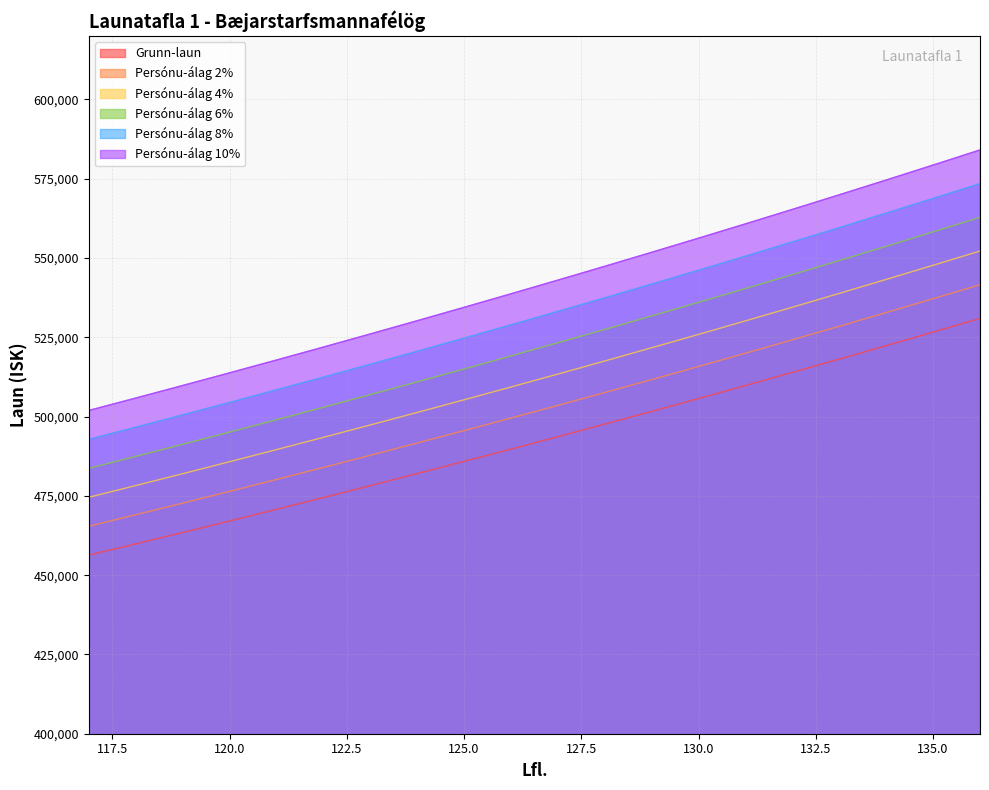

List the series in order of their peak value, highest first.

Persónu-álag 10%, Persónu-álag 8%, Persónu-álag 6%, Persónu-álag 4%, Persónu-álag 2%, Grunn-laun